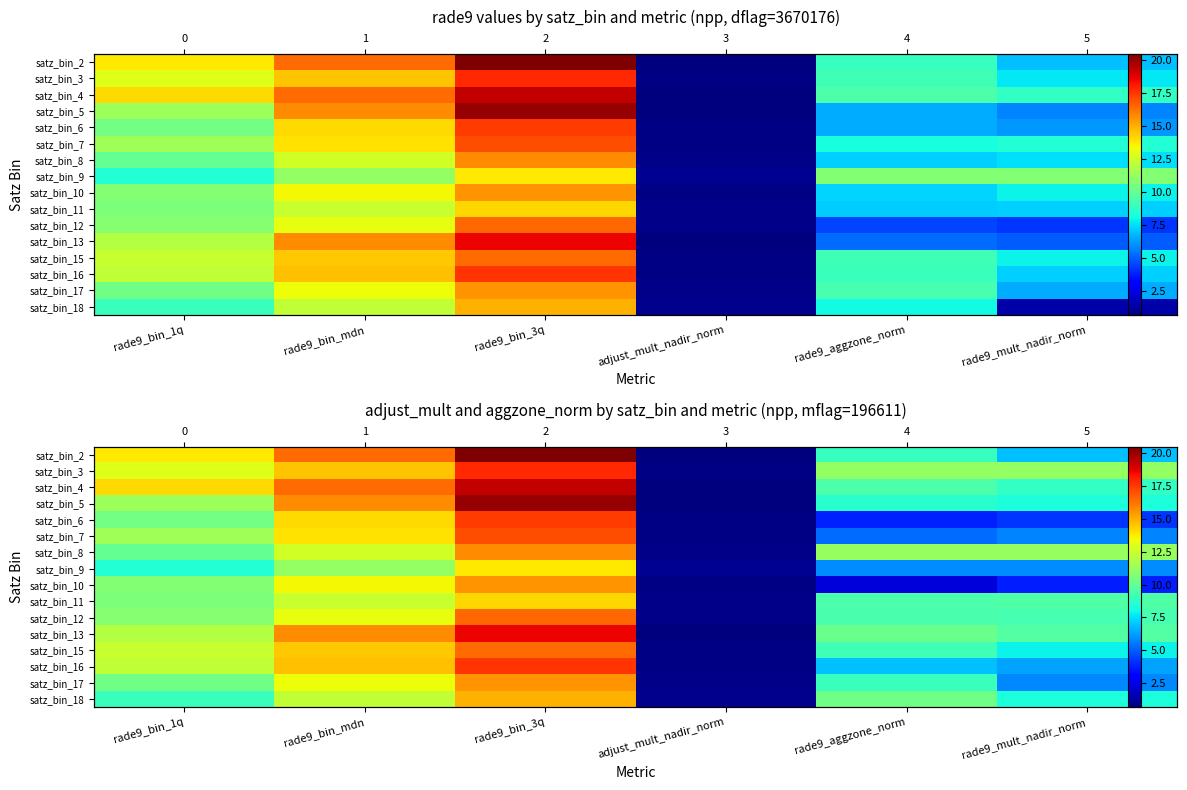

Between adjust_mult_nadir_norm and rade9_bin_3q, which is larger?

rade9_bin_3q